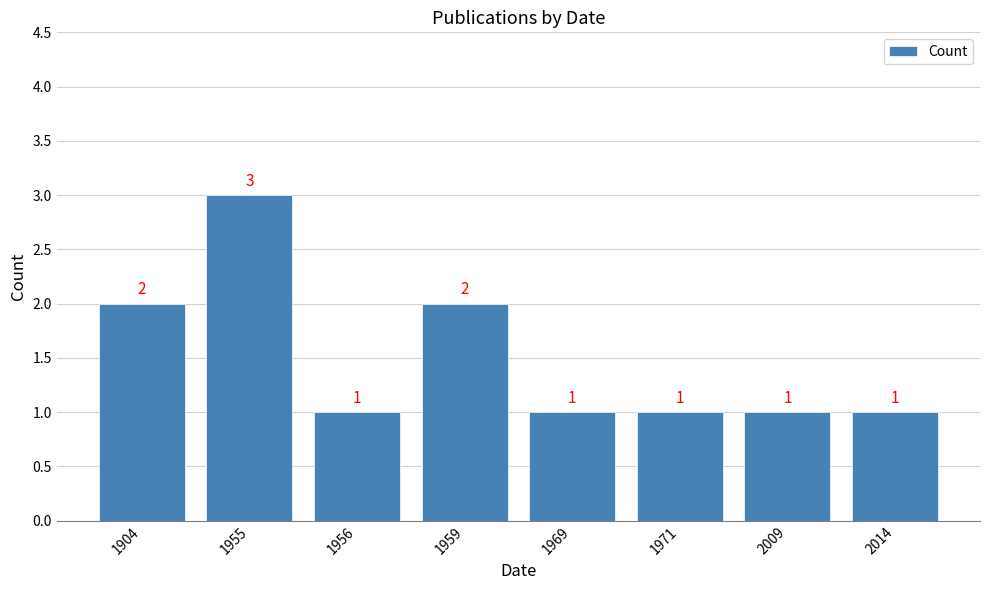

What is the difference between the values at 1904 and 1955?

1